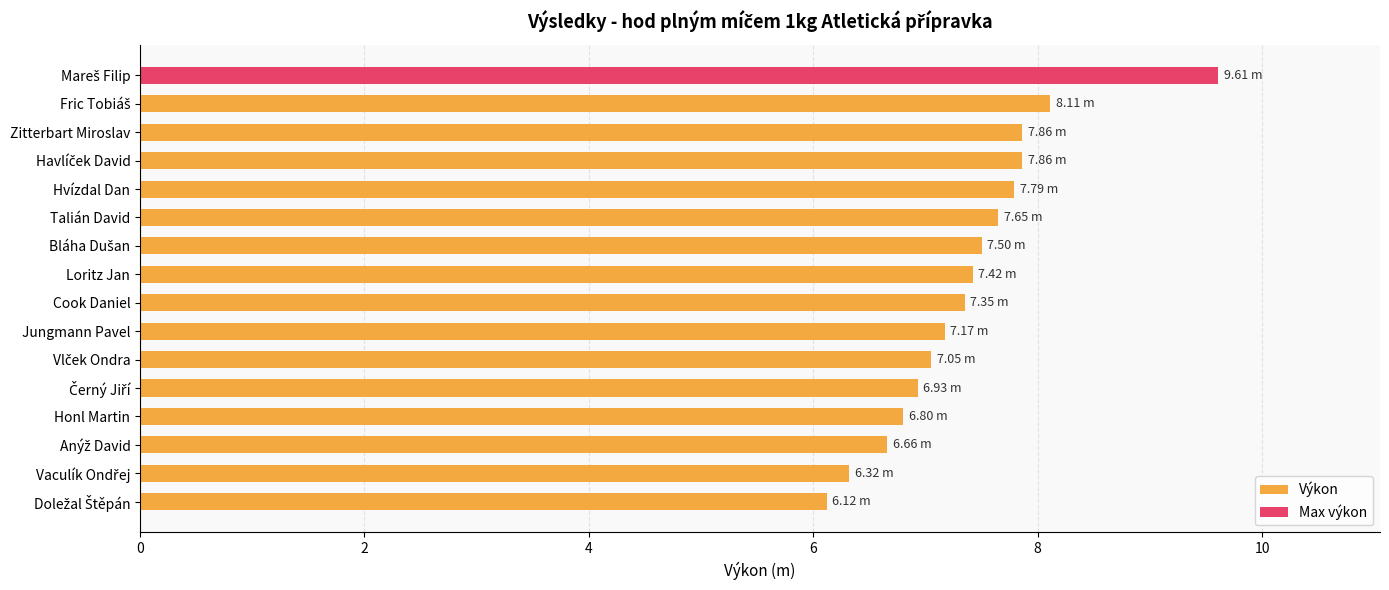

Are the bars grouped side by side (vs. stacked)?

No